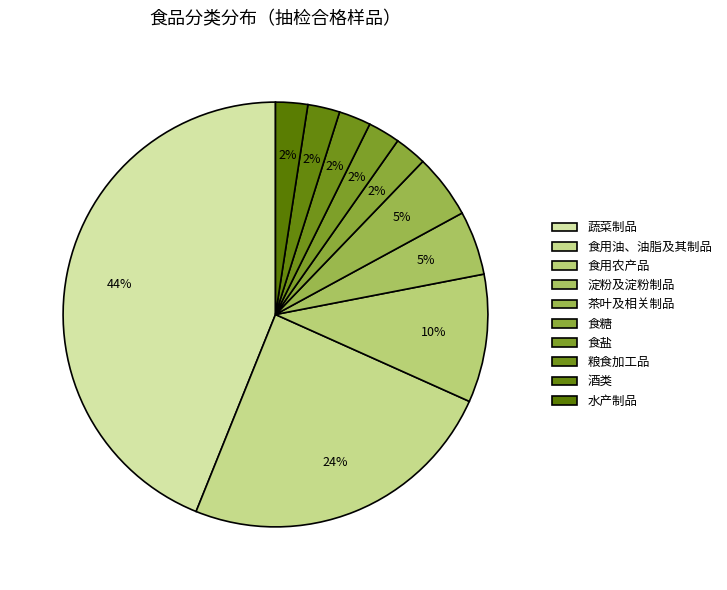

What percentage is the 食糖 slice, to the nearest percent?

2%